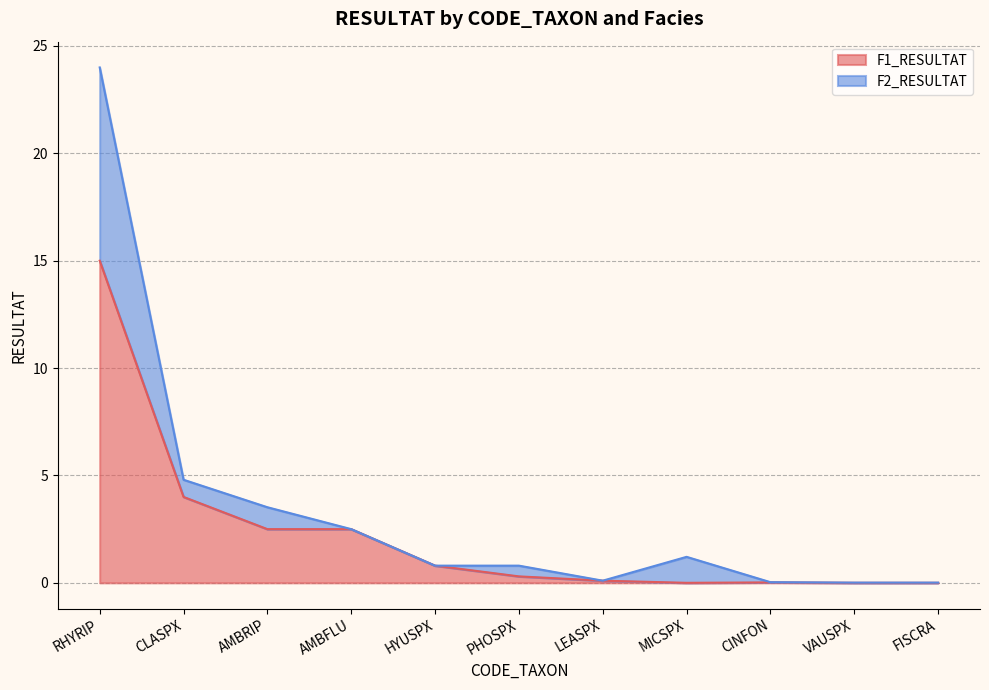

What is the difference between the F2_RESULTAT values at CINFON and HYUSPX?

0.8